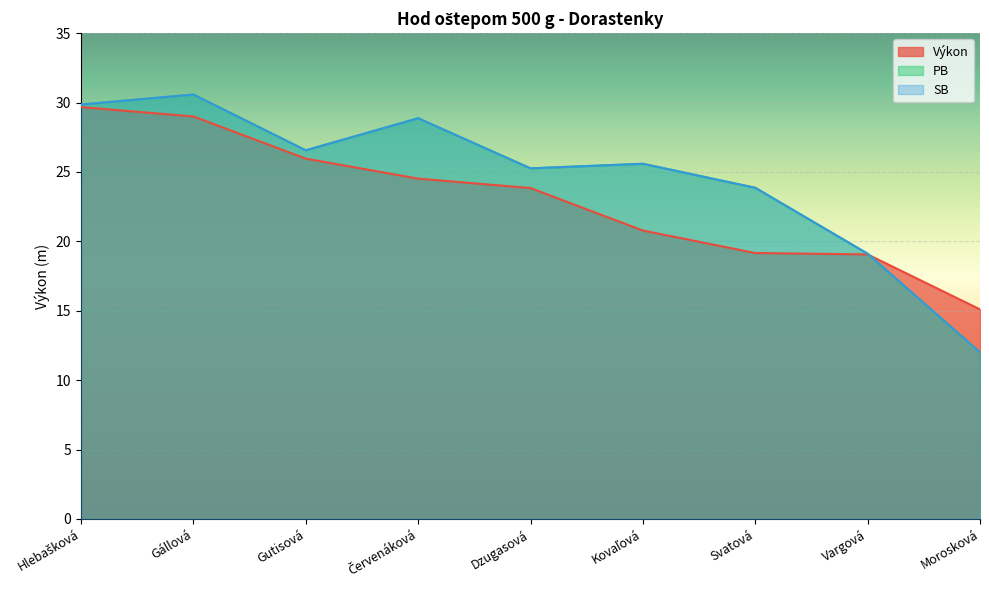

Which series changed the most between Kovaľová and Svatová?

PB